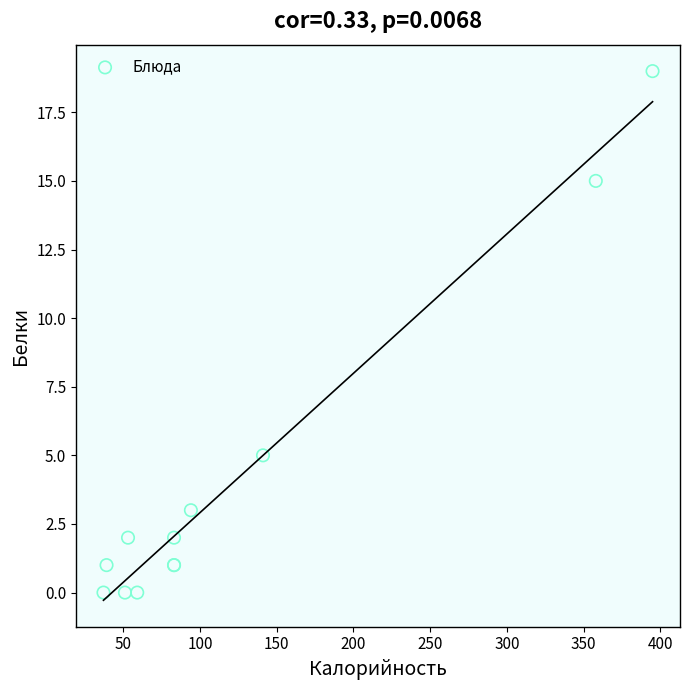

What Y value in the scatter plot is closest to 9?

5